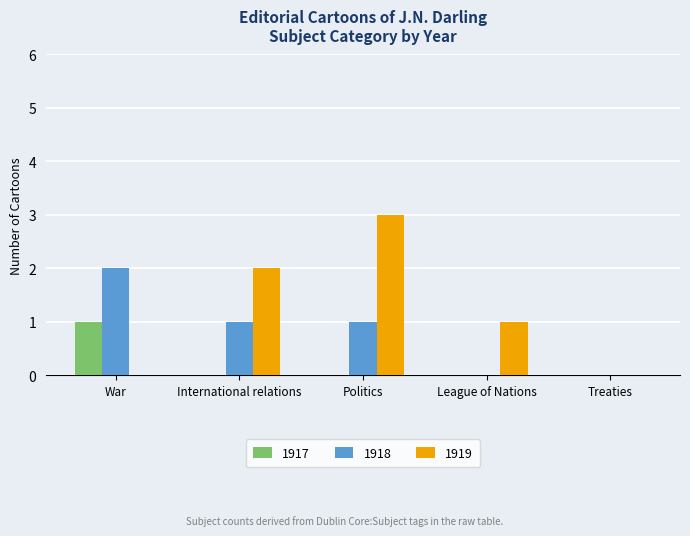

What is the total value across all series at International relations?

3